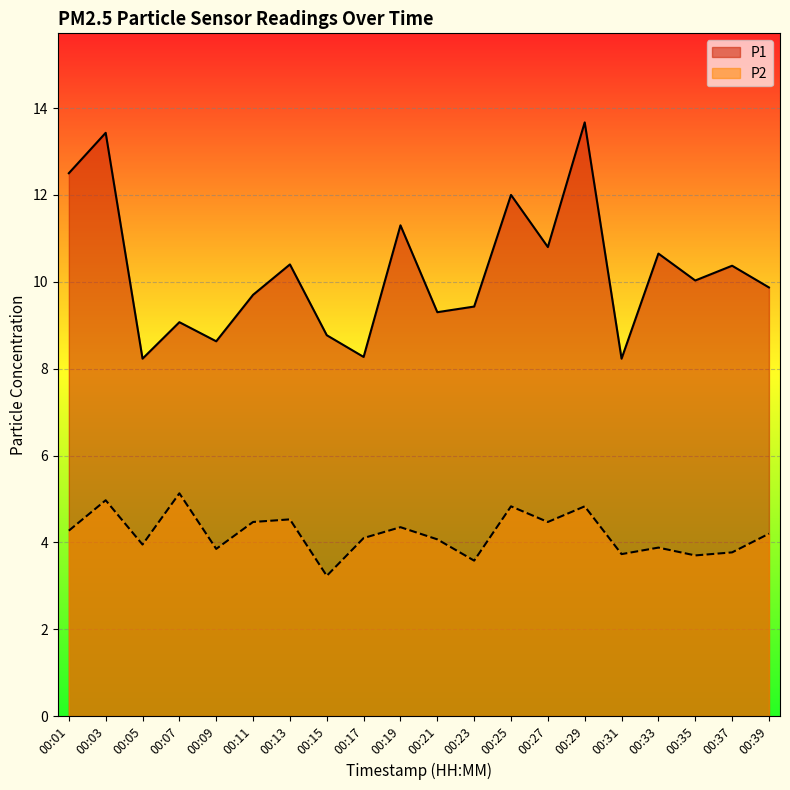

In P1, how many points are lower than both neighbors (excluding endpoints)?

7